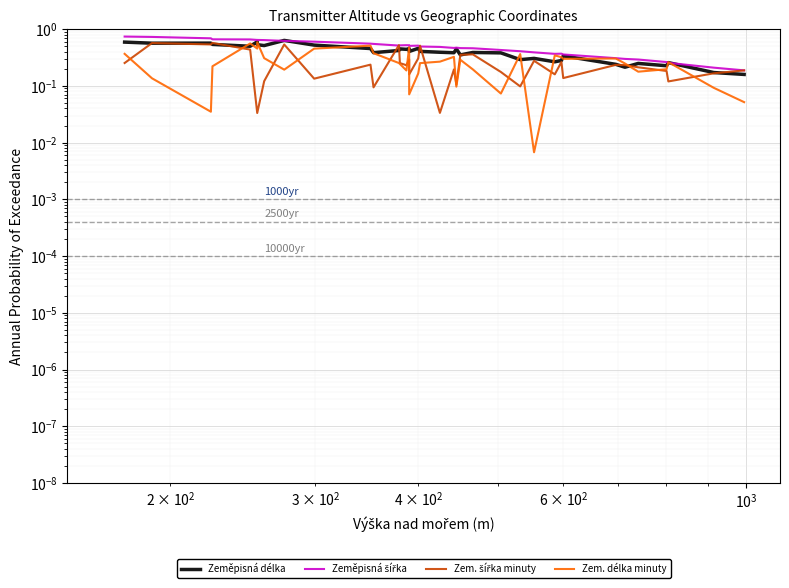

Reading left to right, what are all the values shown in this chart?

Zeměpisná délka: 0.6	0.6	0.6	0.5	0.5	0.6	0.5	0.5	0.5	0.6	0.5	0.5	0.4	0.4	0.4	0.4	0.5	0.4	0.5	0.4	0.4	0.4	0.4	0.4	0.4	0.4	0.3	0.3	0.3	0.3	0.3	0.2	0.2	0.2	0.2	0.3	0.2	0.2
Zeměpisná šířka: 0.7	0.7	0.7	0.7	0.7	0.6	0.6	0.6	0.6	0.6	0.6	0.6	0.5	0.5	0.5	0.5	0.5	0.5	0.5	0.5	0.5	0.5	0.5	0.5	0.5	0.4	0.4	0.4	0.4	0.4	0.4	0.3	0.3	0.3	0.3	0.3	0.2	0.2
Zem. šířka minuty: 0.3	0.6	0.5	0.6	0.4	0.0	0.0	0.1	0.1	0.5	0.1	0.2	0.1	0.5	0.3	0.2	0.3	0.2	0.3	0.5	0.0	0.2	0.1	0.4	0.4	0.2	0.1	0.3	0.2	0.3	0.1	0.2	0.2	0.2	0.2	0.1	0.2	0.2
Zem. délka minuty: 0.4	0.1	0.0	0.2	0.6	0.5	0.6	0.3	0.3	0.2	0.5	0.5	0.4	0.3	0.2	0.2	0.5	0.1	0.2	0.3	0.3	0.3	0.1	0.3	0.2	0.1	0.4	0.0	0.3	0.3	0.3	0.3	0.2	0.2	0.2	0.3	0.1	0.1